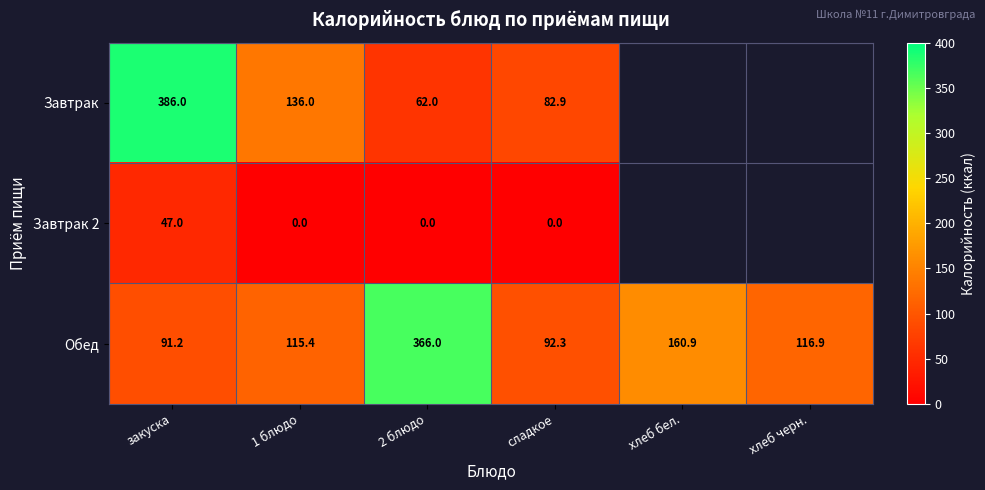

Is it true that Обед equals 366.0 at 2 блюдо?

True